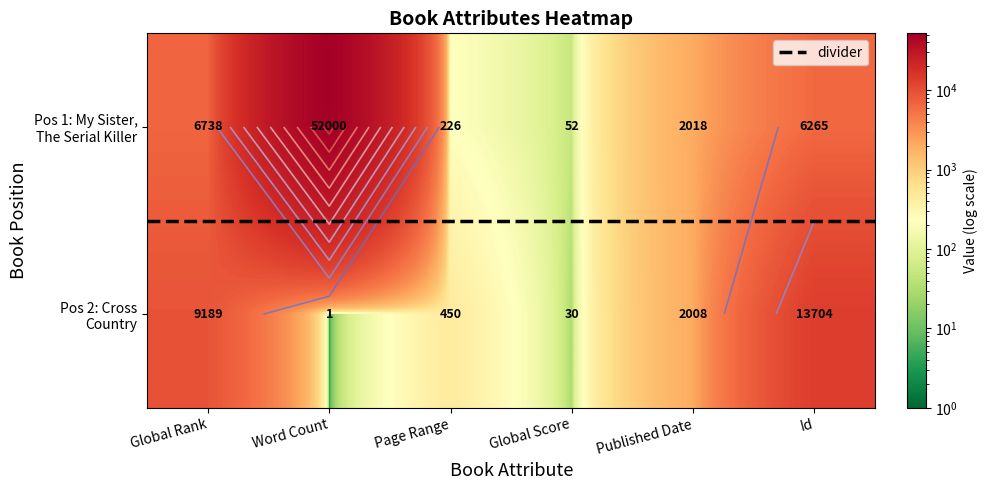

At which category is the sum across all series the highest?

Word Count